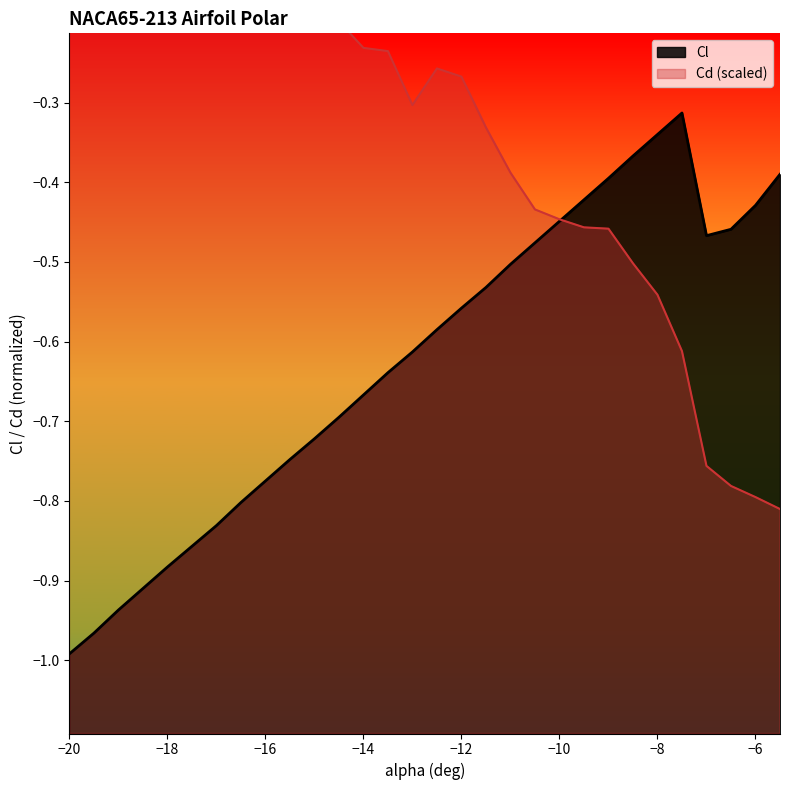

Reading right to left, transcribe all the data shown in this chart.

Cl: -0.4	-0.4	-0.5	-0.5	-0.3	-0.3	-0.4	-0.4	-0.4	-0.4	-0.5	-0.5	-0.5	-0.6	-0.6	-0.6	-0.6	-0.7	-0.7	-0.7	-0.7	-0.8	-0.8	-0.8	-0.9	-0.9	-0.9	-0.9	-1.0	-1.0
Cd: -0.8	-0.8	-0.8	-0.8	-0.6	-0.5	-0.5	-0.5	-0.5	-0.4	-0.4	-0.4	-0.3	-0.3	-0.3	-0.3	-0.2	-0.2	-0.2	-0.2	-0.2	-0.1	-0.1	-0.1	-0.1	-0.0	-0.0	0.0	0.1	0.1